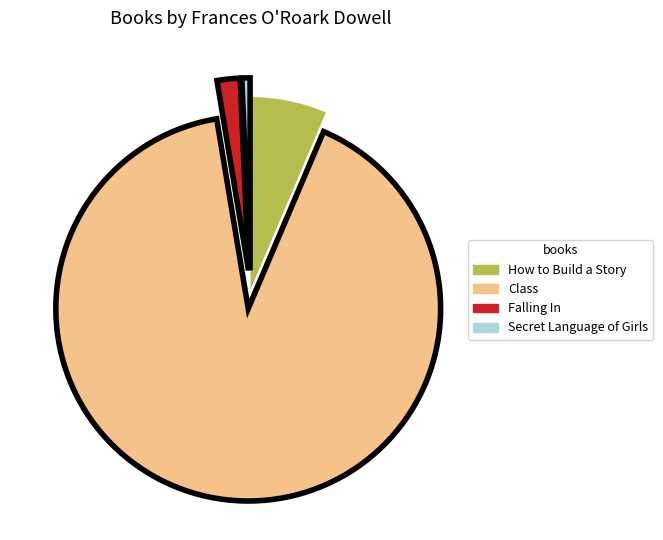

What is the ratio of the value at How to Build a Story to the value at Secret Language of Girls?

9.3